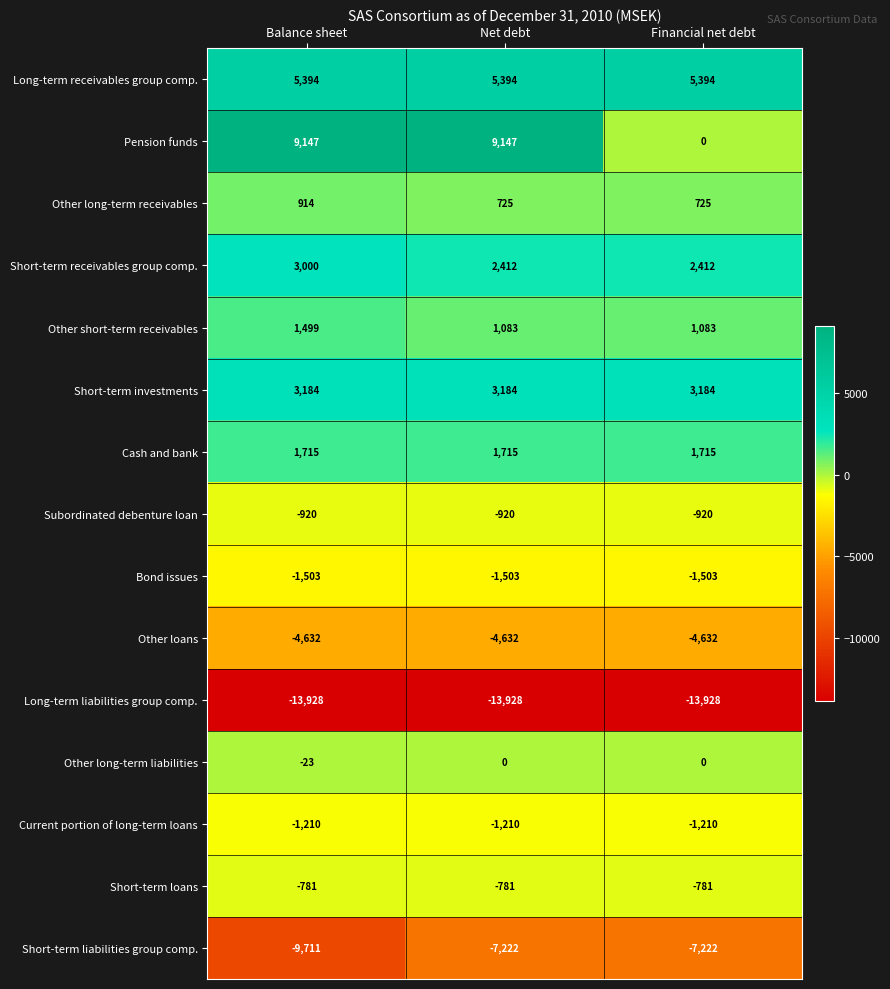

Which series has the largest total across all categories?

Pension funds